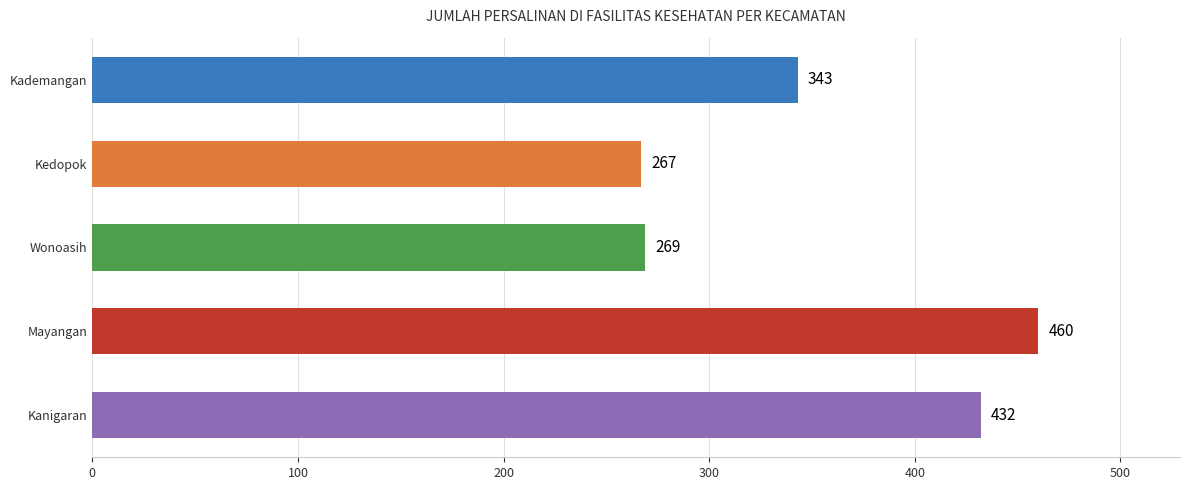

At which label is the value closest to 363?

Kademangan